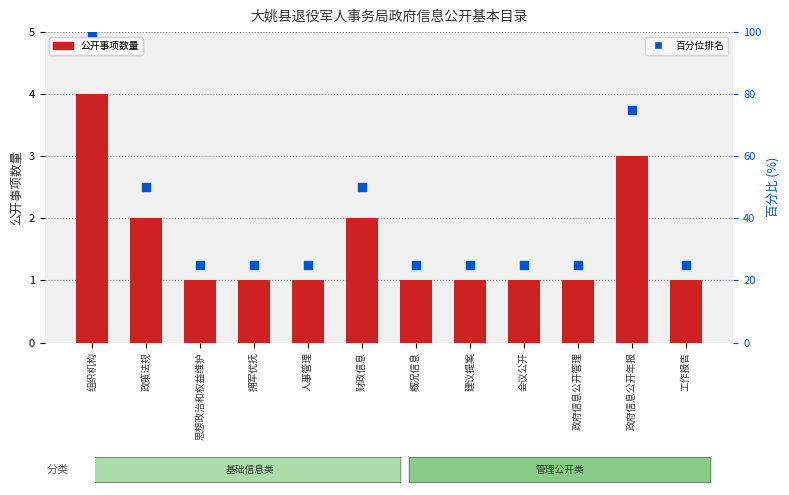

Which series contains the lowest Y value?

公开事项数量